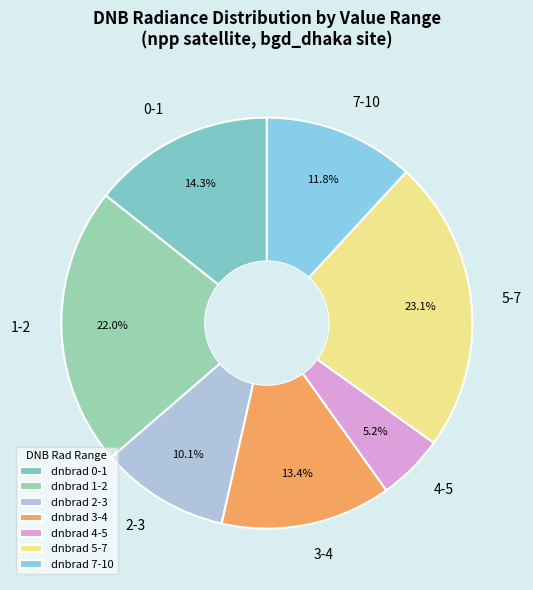

Between 1-2 and 4-5, which is larger?

1-2